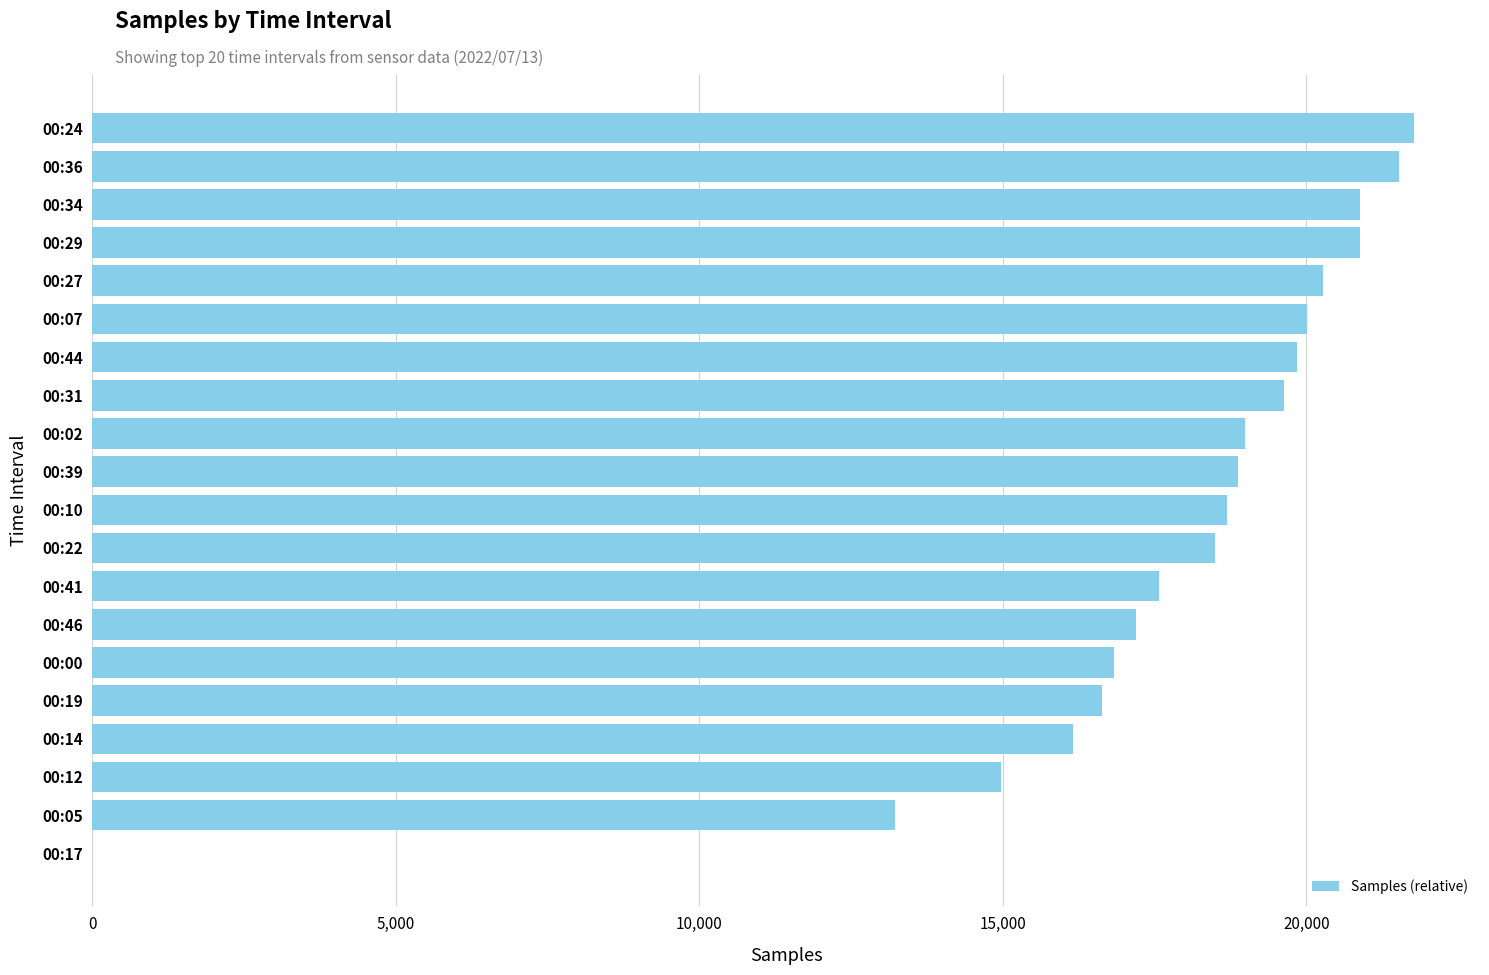

What is the maximum value shown in the chart?

21772